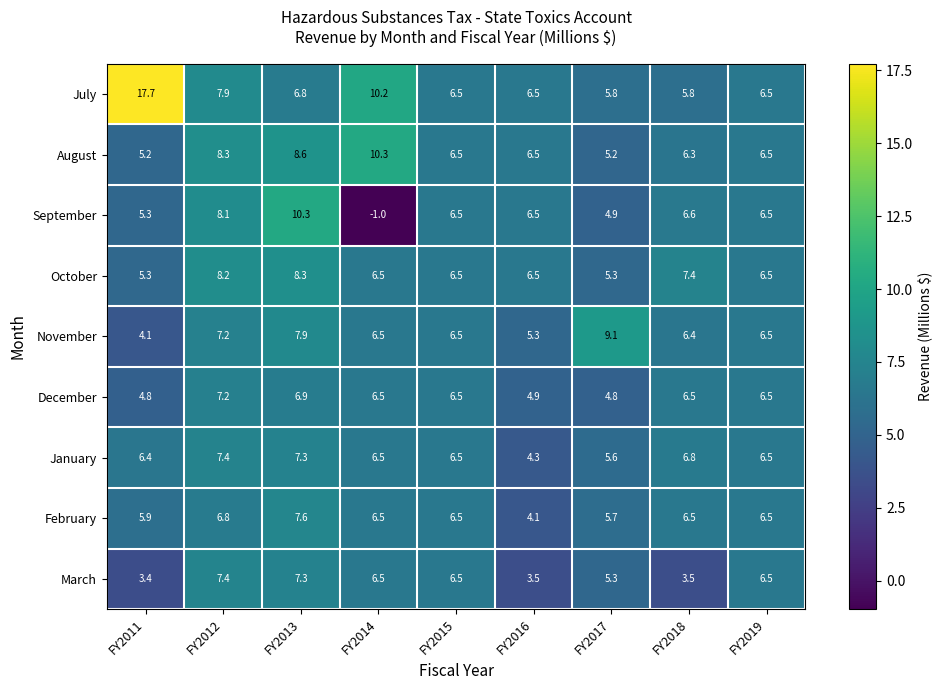

What value does the September series have at FY2014?

-1.0